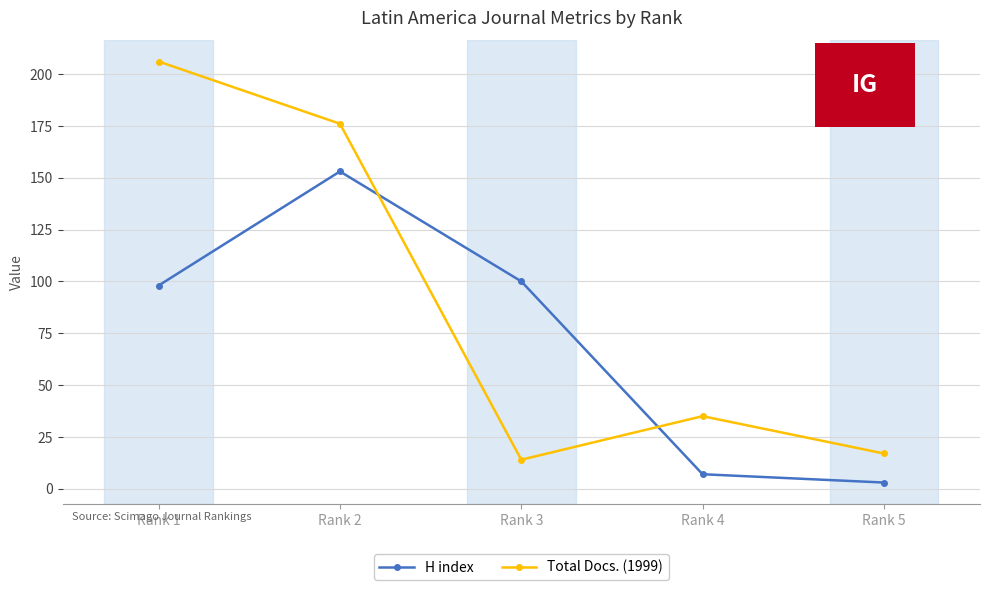

Which series changed the most between Rank 2 and Rank 5?

Total Docs. (1999)